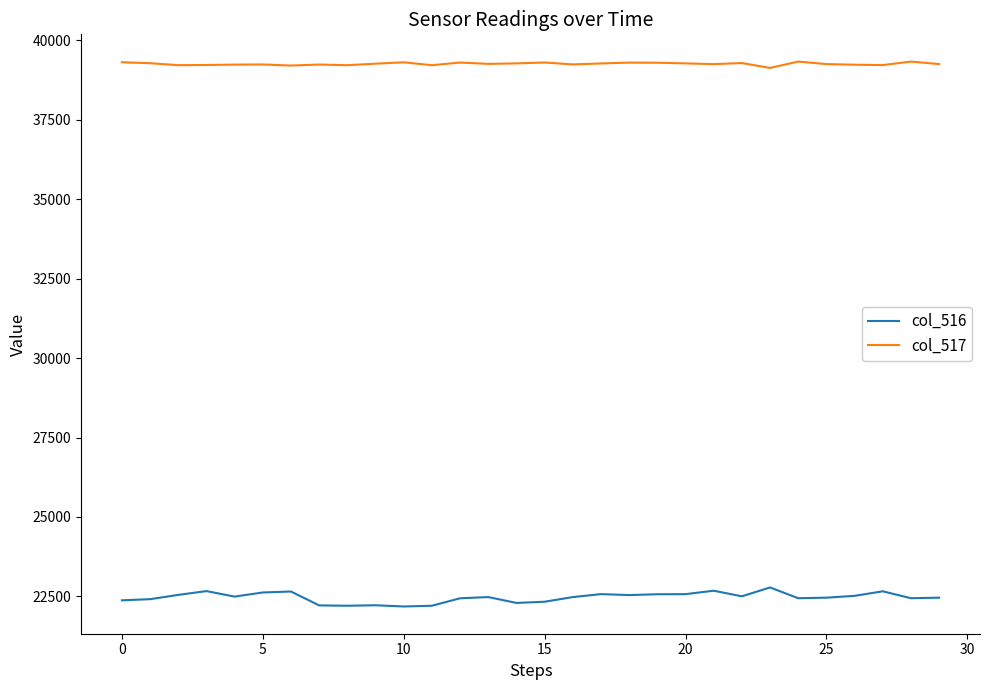

List the series in order of their overall mean, lowest first.

col_516, col_517